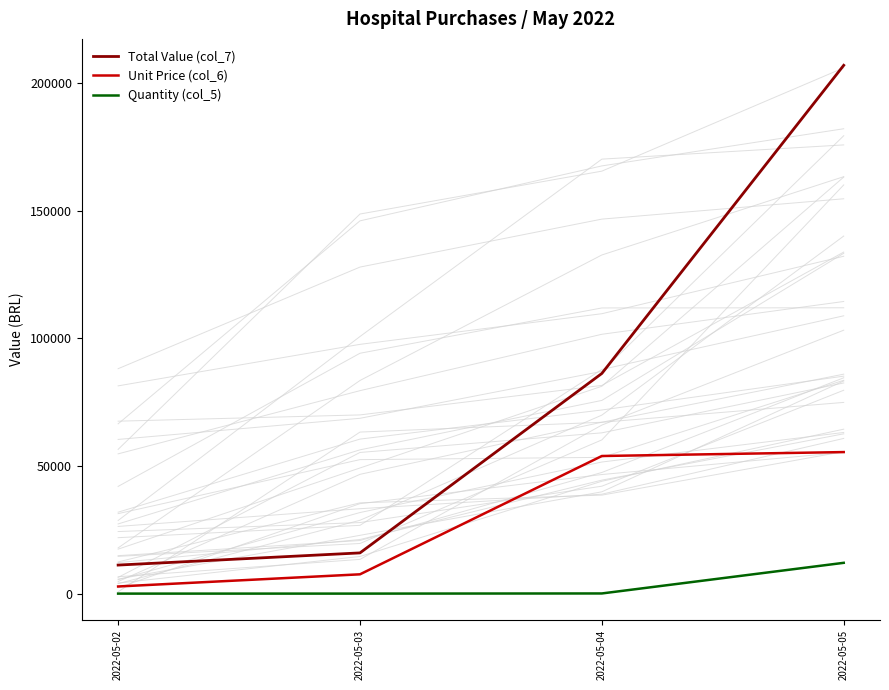

What is the difference between the maximum and minimum values in the Unit Price (col_6) series?

52675.3